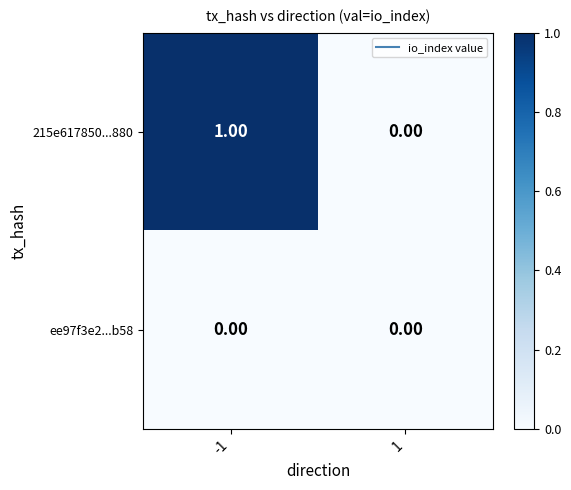

List the series in order of their overall mean, lowest first.

ee97f3e2...b58, 215e617850...880